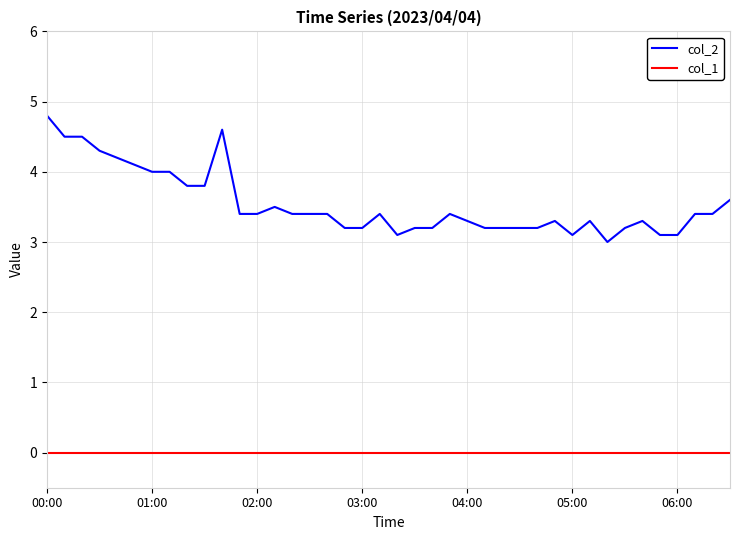

Which series has the largest range (max minus min)?

col_2